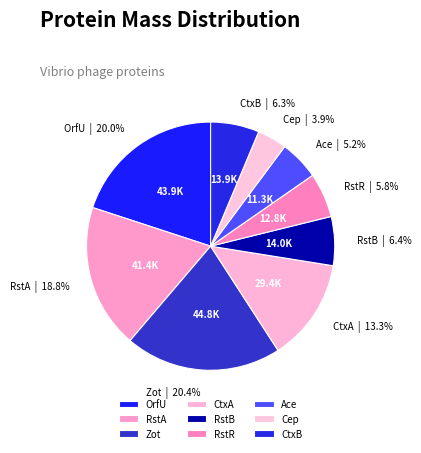

Is it true that RstB is 14% of the pie?

False